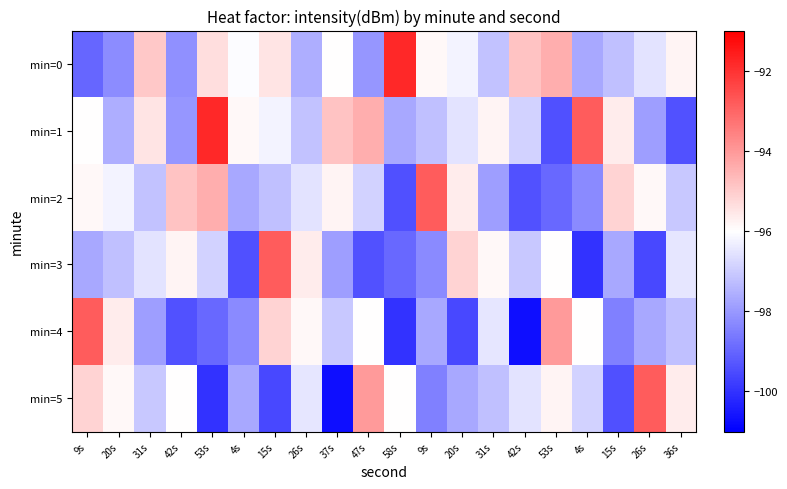

Reading right to left, transcribe all the data shown in this chart.

min=0: 36s=-95.8	26s=-96.5	15s=-97.2	4s=-97.7	53s=-94.4	42s=-94.8	31s=-97.2	20s=-96.2	9s=-95.9	58s=-91.8	47s=-98.1	37s=-96.0	26s=-97.6	15s=-95.5	4s=-96.0	53s=-95.4	42s=-98.2	31s=-94.9	20s=-98.2	9s=-99.0
min=1: 36s=-99.4	26s=-97.9	15s=-95.6	4s=-92.8	53s=-99.4	42s=-96.9	31s=-95.8	20s=-96.5	9s=-97.2	58s=-97.7	47s=-94.4	37s=-94.8	26s=-97.2	15s=-96.2	4s=-95.9	53s=-91.8	42s=-98.1	31s=-95.5	20s=-97.6	9s=-96.0
min=2: 36s=-97.1	26s=-95.9	15s=-95.2	4s=-98.3	53s=-99.0	42s=-99.4	31s=-97.9	20s=-95.6	9s=-92.8	58s=-99.4	47s=-96.9	37s=-95.8	26s=-96.5	15s=-97.2	4s=-97.7	53s=-94.4	42s=-94.8	31s=-97.2	20s=-96.2	9s=-95.9
min=3: 36s=-96.5	26s=-99.6	15s=-97.7	4s=-100.0	53s=-96.0	42s=-97.1	31s=-95.9	20s=-95.2	9s=-98.3	58s=-99.0	47s=-99.4	37s=-97.9	26s=-95.6	15s=-92.8	4s=-99.4	53s=-96.9	42s=-95.8	31s=-96.5	20s=-97.2	9s=-97.7
min=4: 36s=-97.2	26s=-97.7	15s=-98.5	4s=-96.0	53s=-94.0	42s=-100.7	31s=-96.5	20s=-99.6	9s=-97.7	58s=-100.0	47s=-96.0	37s=-97.1	26s=-95.9	15s=-95.2	4s=-98.3	53s=-99.0	42s=-99.4	31s=-97.9	20s=-95.6	9s=-92.8
min=5: 36s=-95.6	26s=-92.8	15s=-99.4	4s=-96.9	53s=-95.8	42s=-96.5	31s=-97.2	20s=-97.7	9s=-98.5	58s=-96.0	47s=-94.0	37s=-100.7	26s=-96.5	15s=-99.6	4s=-97.7	53s=-100.0	42s=-96.0	31s=-97.1	20s=-95.9	9s=-95.2